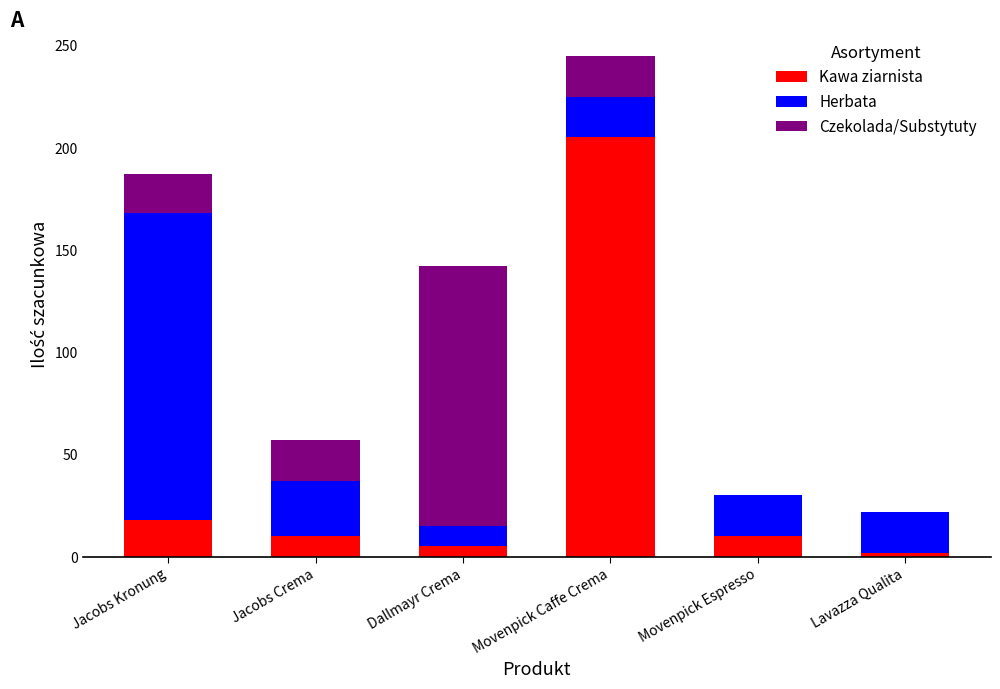

Is it true that Kawa ziarnista equals 205 at Movenpick Caffe Crema?

True